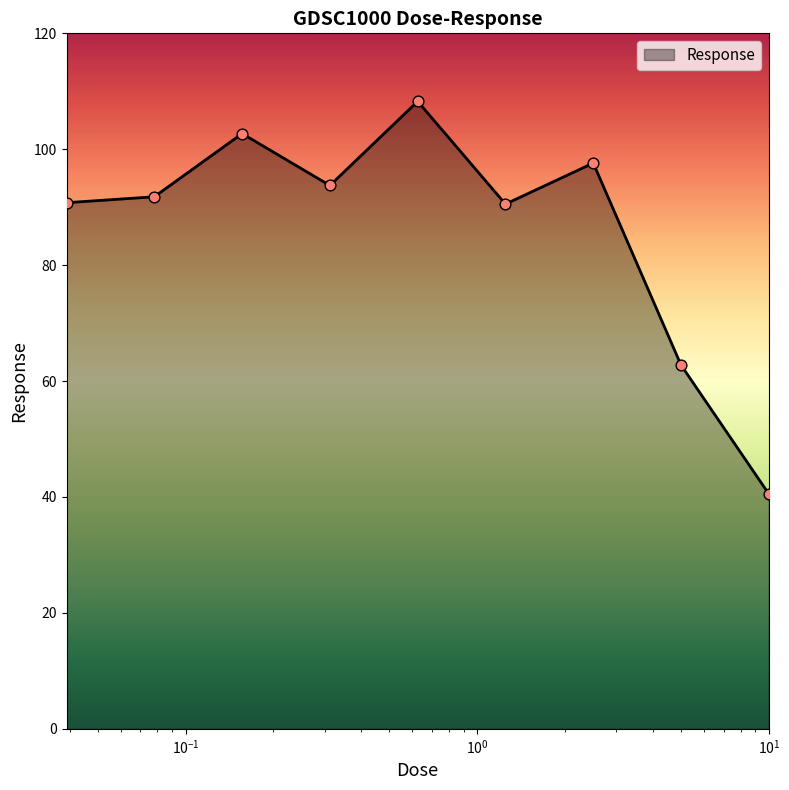

What is the smallest value displayed?

40.5